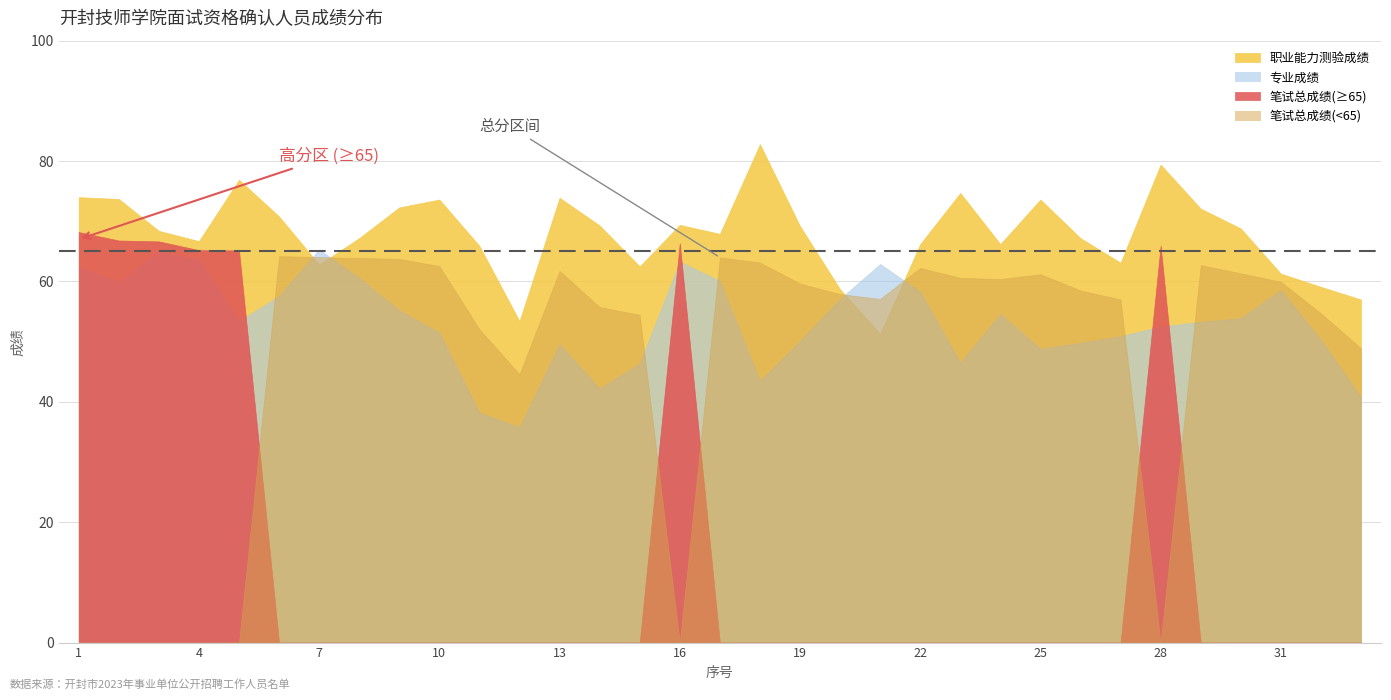

Reading right to left, transcribe all the data shown in this chart.

职业能力测验成绩: 57.0	59.1	61.3	68.8	72.1	79.4	63.1	67.2	73.6	66.2	74.7	66.2	51.3	58.7	69.2	82.8	67.9	69.4	62.5	69.3	73.9	53.4	65.9	73.6	72.3	67.2	62.8	70.8	76.9	66.7	68.4	73.7	74.0
专业成绩: 40.8	50.3	58.6	53.9	53.3	52.5	50.9	49.8	48.8	54.6	46.5	58.3	62.9	57.1	50.1	43.5	60.1	63.3	46.4	42.2	49.6	35.8	38.2	51.5	55.2	60.6	65.3	57.6	53.4	63.7	64.9	59.9	62.4
笔试总成绩: 48.9	54.7	60.0	61.4	62.7	66.0	57.0	58.5	61.2	60.4	60.6	62.2	57.1	57.9	59.6	63.1	64.0	66.3	54.5	55.8	61.8	44.6	52.0	62.5	63.8	63.9	64.0	64.2	65.2	65.2	66.7	66.8	68.2